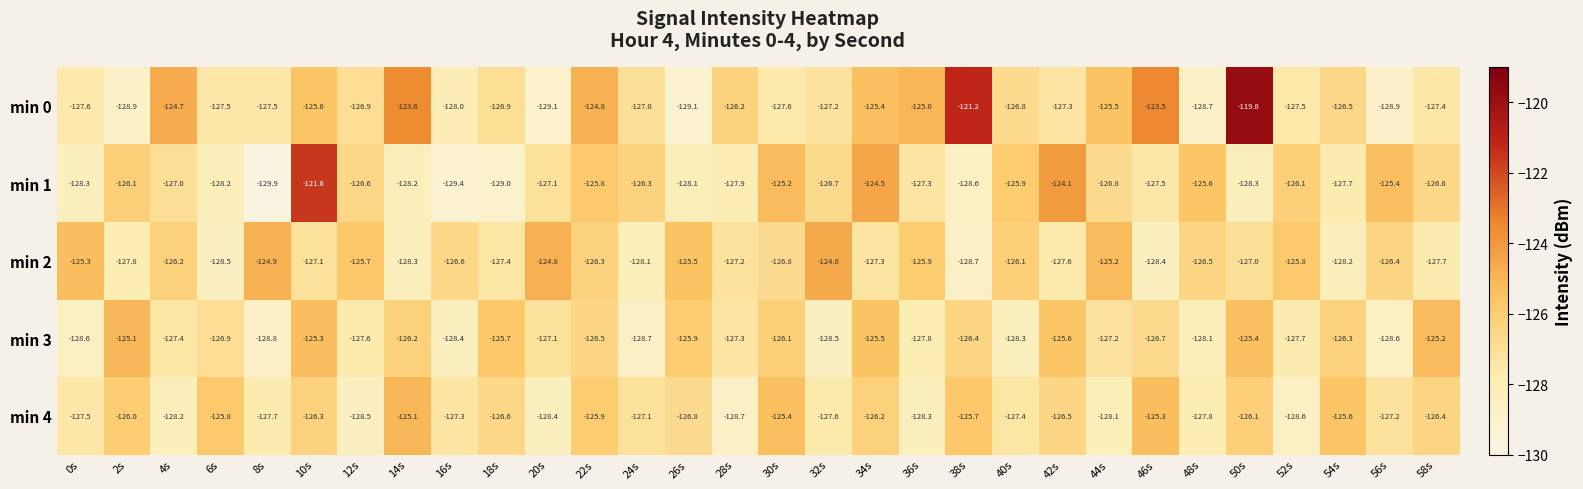

What is the total value across all series at 12s?

-635.3